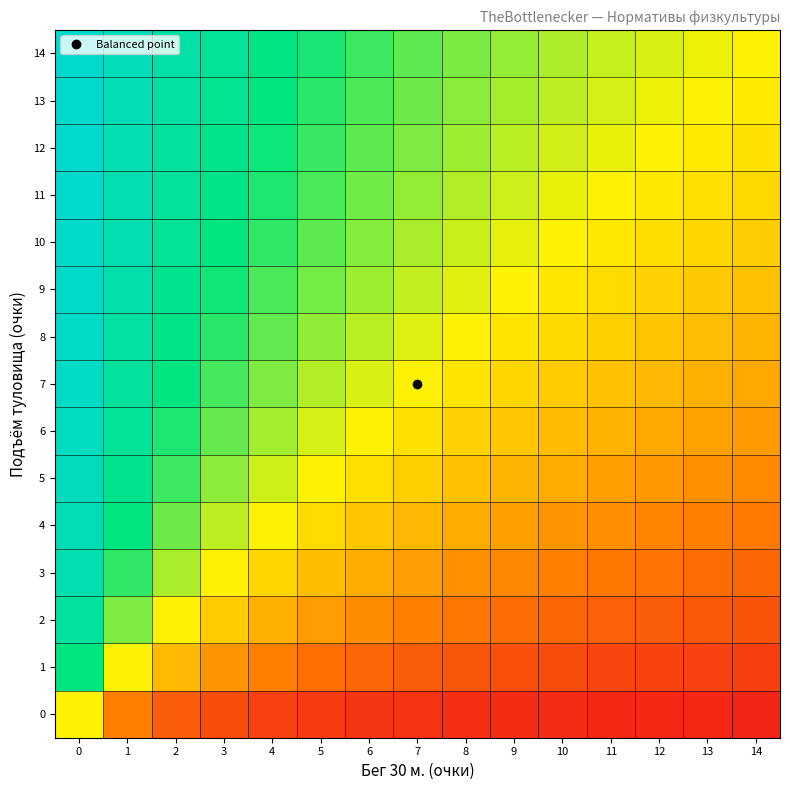

What is the total value across all series at 11?

-4.2